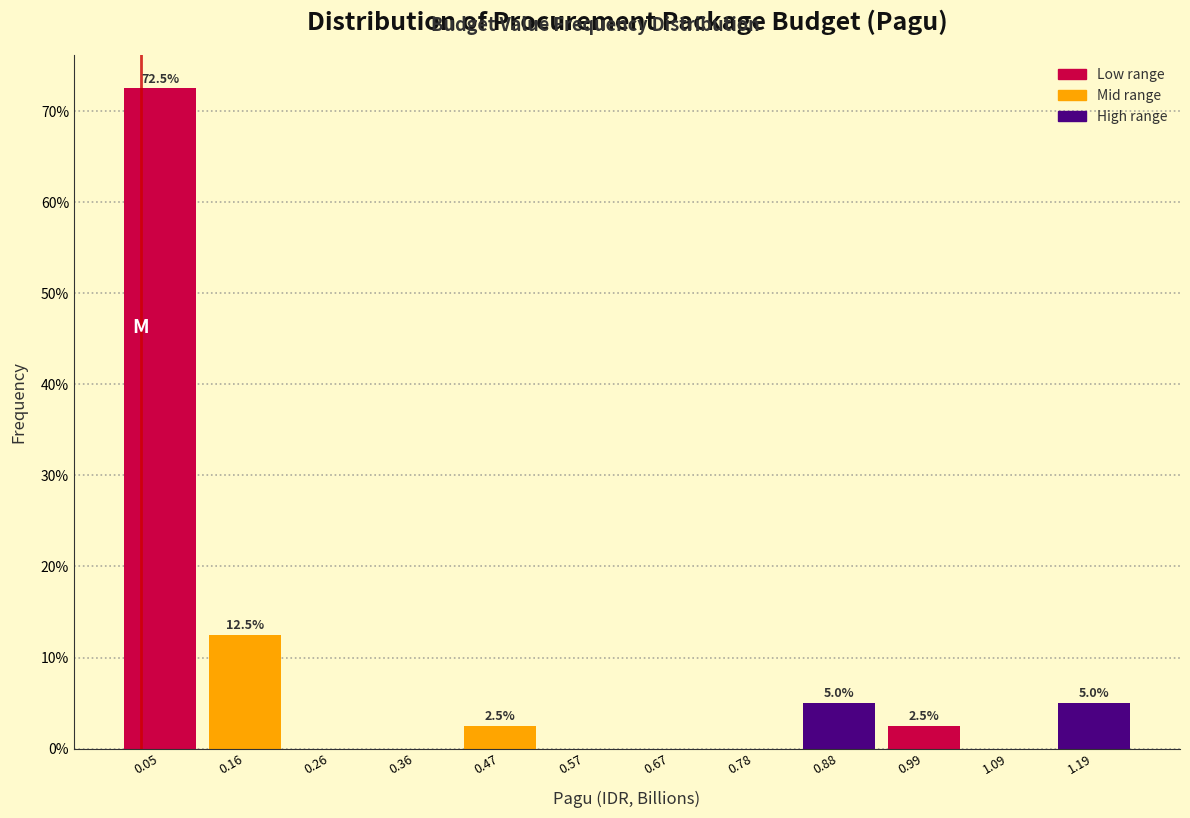

Which range on the x-axis has the tallest bar?

0.00 to 0.10